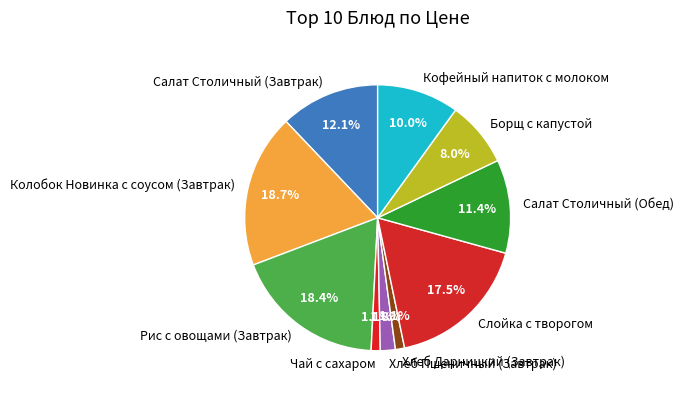

To the nearest percent, what is the average slice percentage?

10%